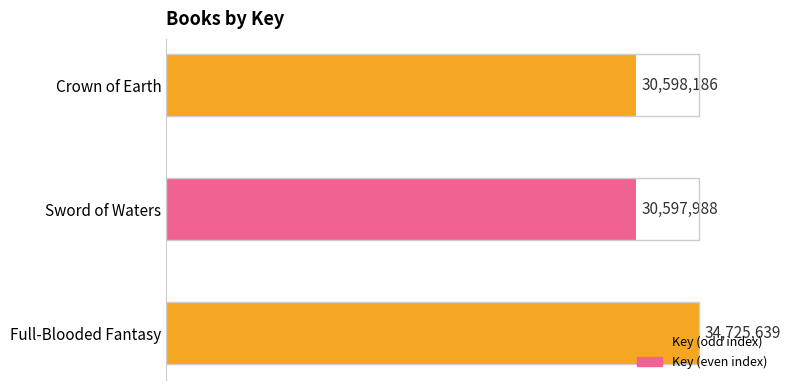

At which category does the chart reach its peak across all series?

Full-Blooded Fantasy